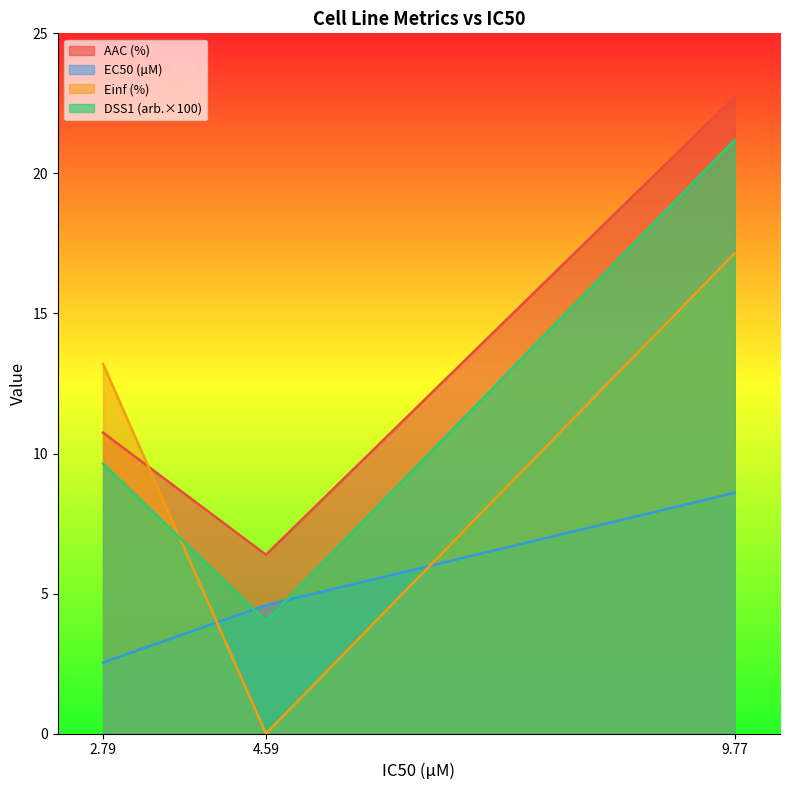

What is the value of the DSS1 (arb.) point at the 3rd from the left?

21.2